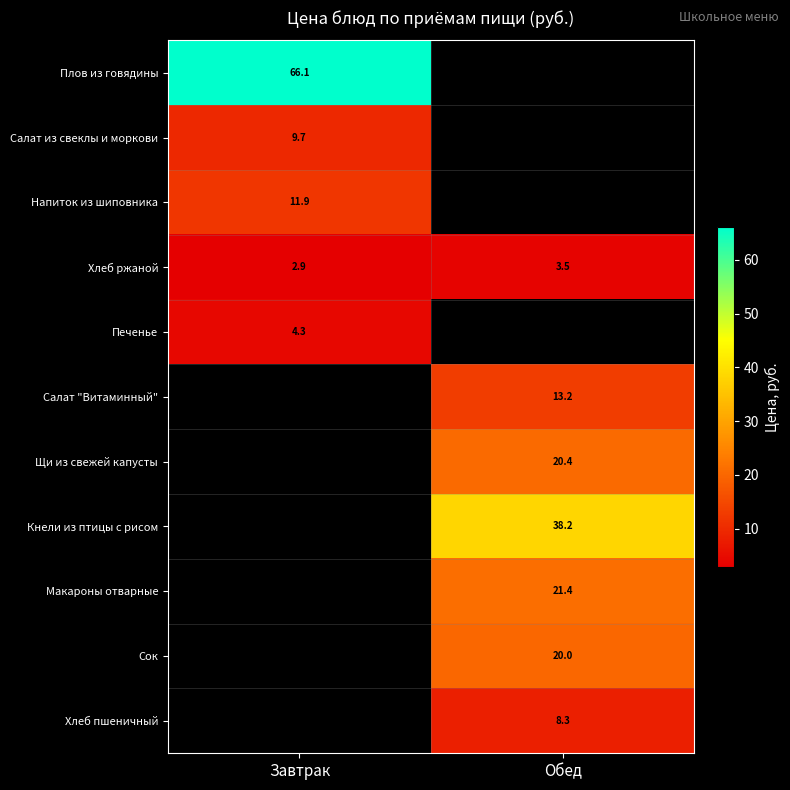

What is the difference between the Хлеб ржаной values at Обед and Завтрак?

0.6